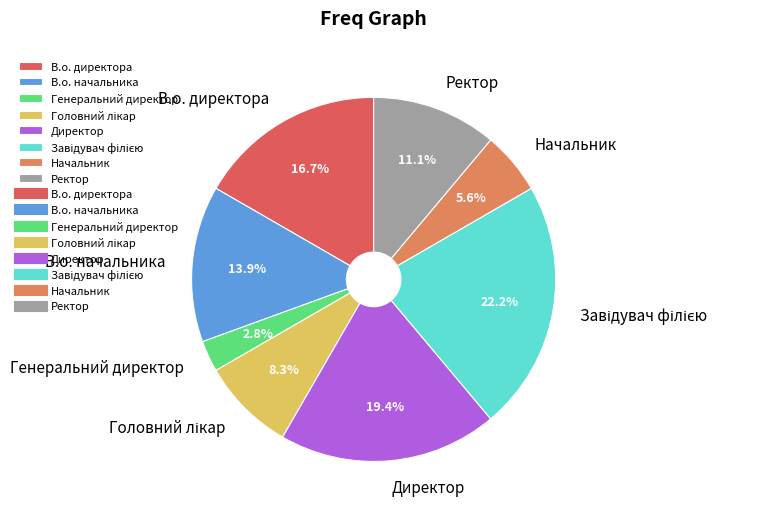

How many segments does this pie chart have?

8